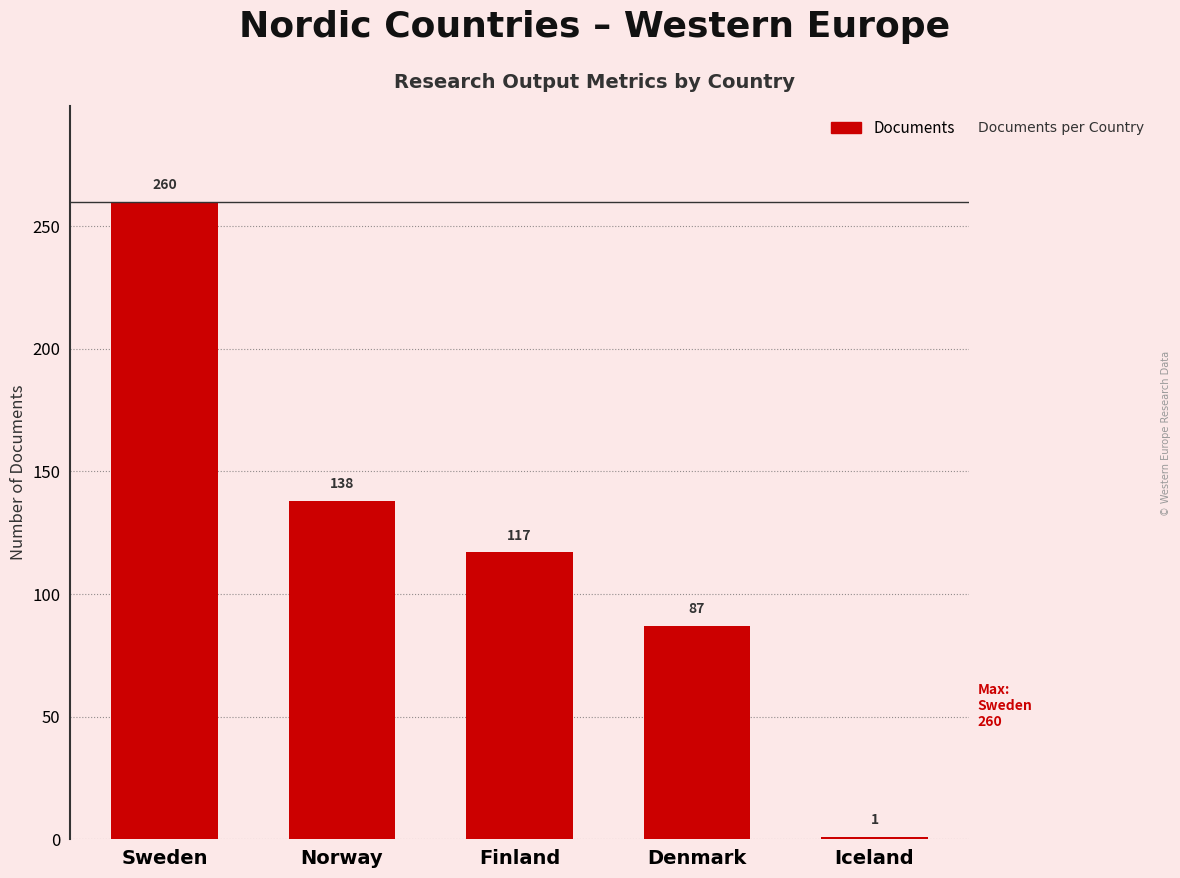

Is it true that the value at Denmark is 39?

False